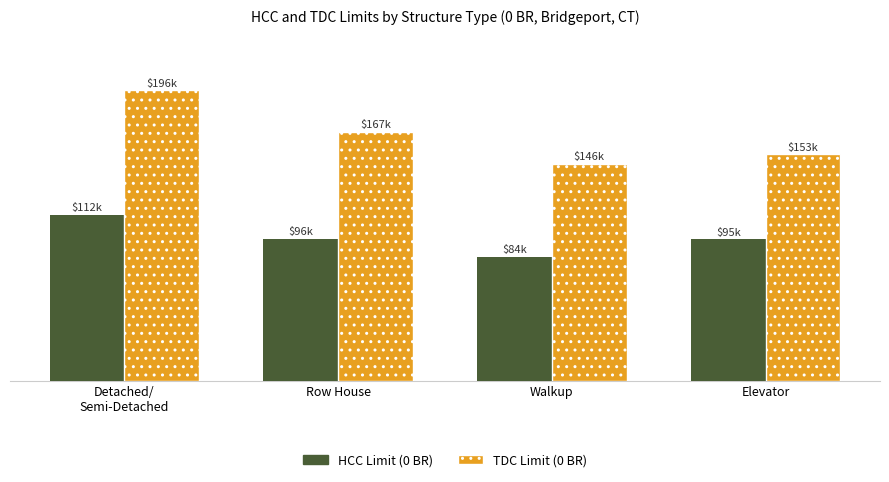

Does the chart contain any negative values?

No